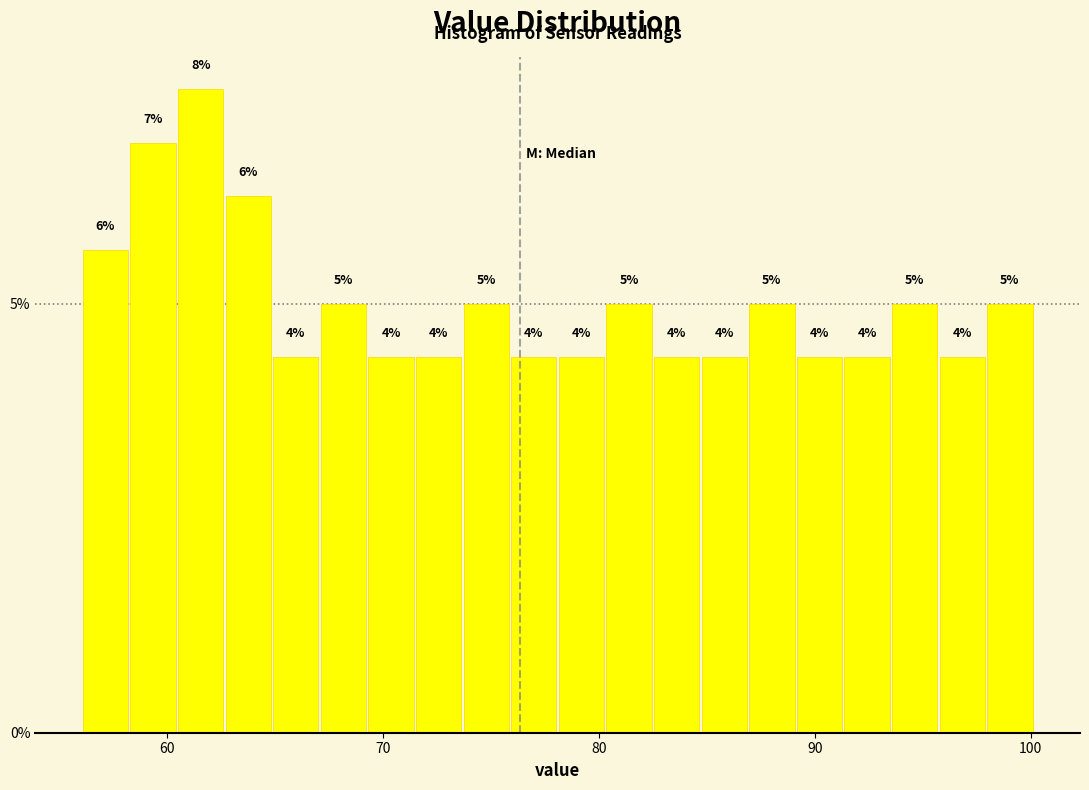

Around what value on the x-axis is the tallest bar? Give the approximate position of its centre, as read against the axis.

62